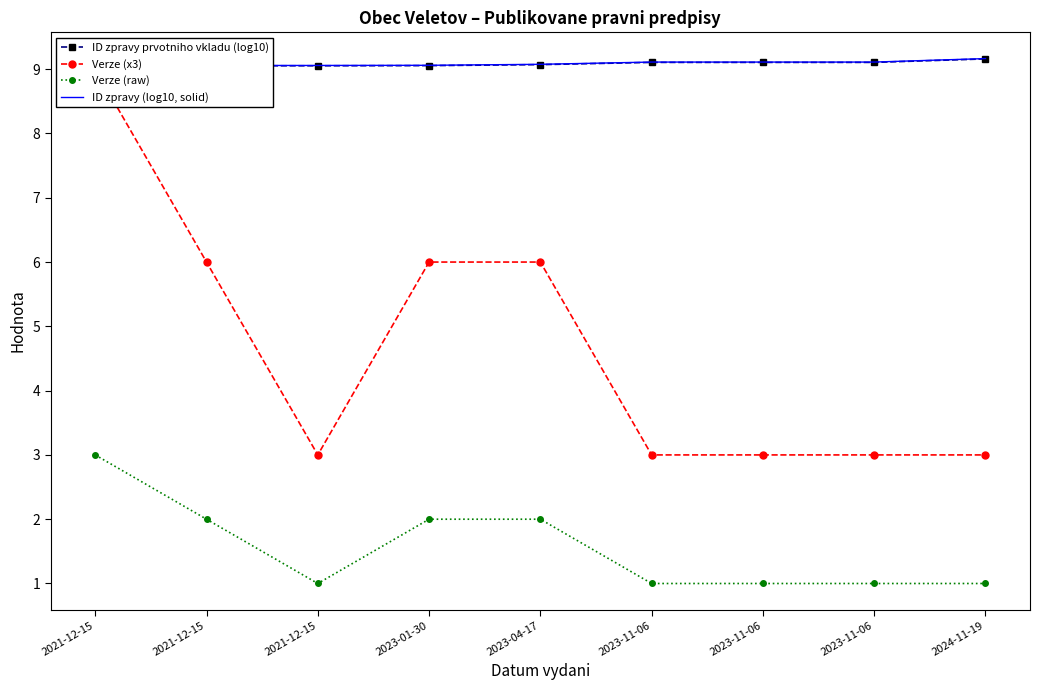

Where is ID zpravy prvotniho vkladu (log10) nearest to the value 9?

2021-12-15